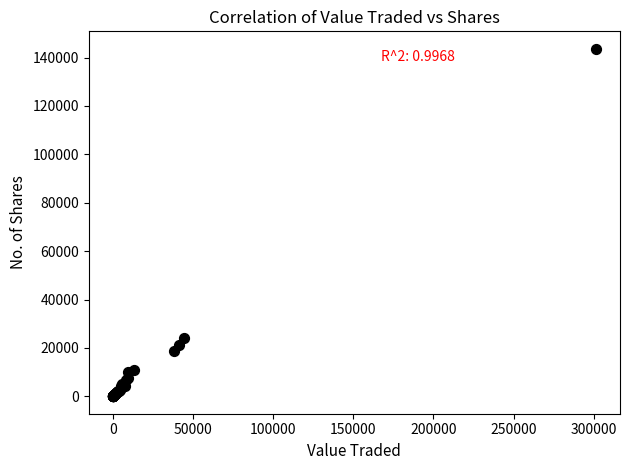

What Y value in the scatter plot is closest to 71834?

24185